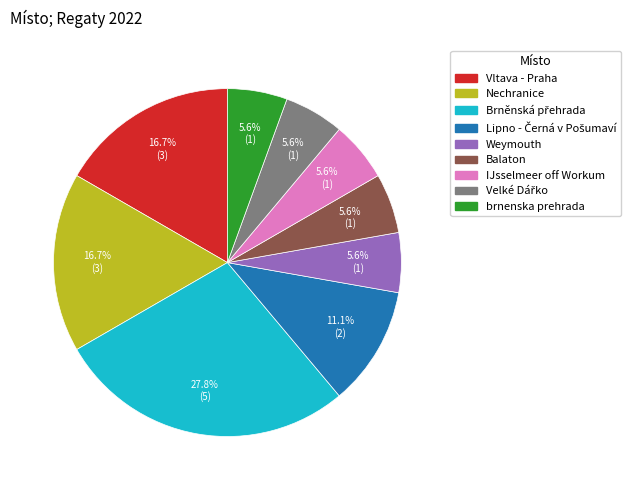

What portion of the pie excludes Nechranice?

83.3%